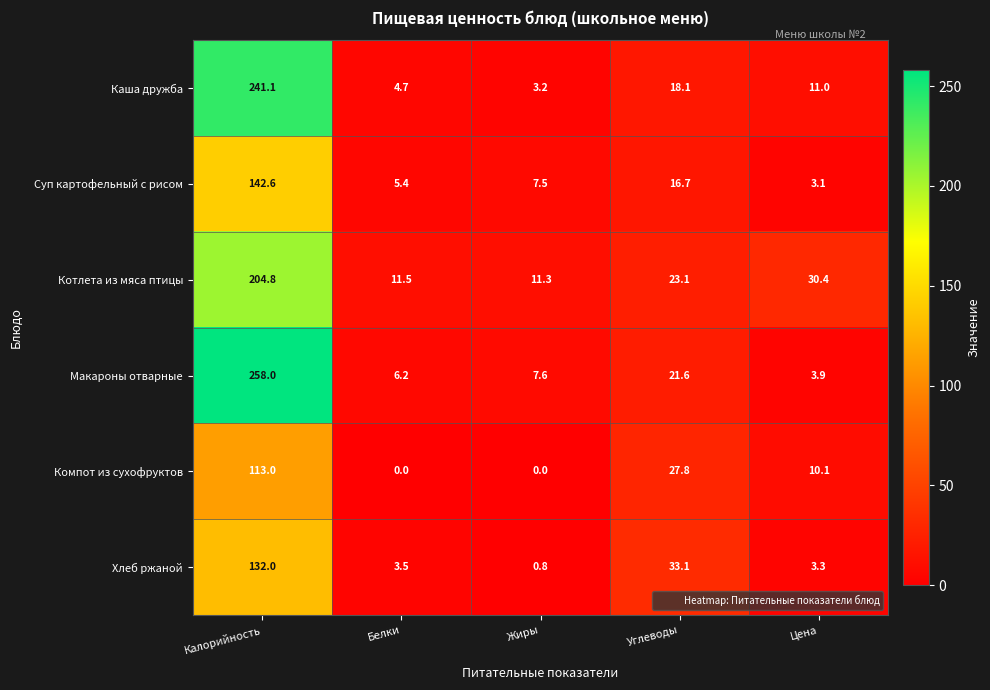

Reading left to right, extract all data points from this chart.

Каша дружба: 241.1	4.7	3.2	18.1	11.0
Суп картофельный с рисом: 142.6	5.4	7.5	16.7	3.1
Котлета из мяса птицы: 204.8	11.5	11.3	23.1	30.4
Макароны отварные: 258.0	6.2	7.6	21.6	3.9
Компот из сухофруктов: 113.0	0.0	0.0	27.8	10.1
Хлеб ржаной: 132.0	3.5	0.8	33.1	3.3